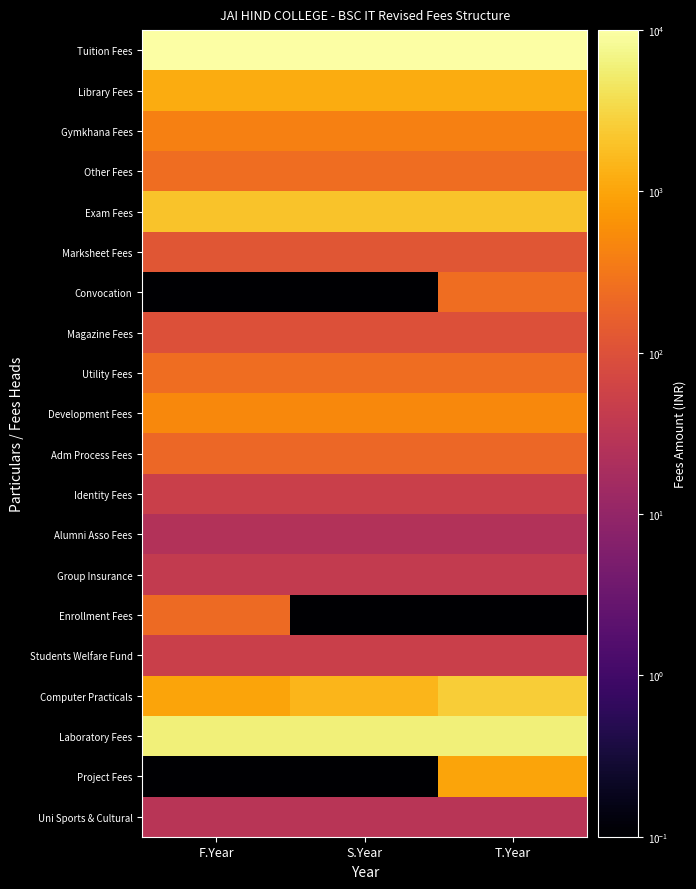

Rank the series at T.Year from highest to lowest value.

Tuition Fees, Laboratory Fees, Computer Practicals, Exam Fees, Library Fees, Project Fees, Development Fees, Gymkhana Fees, Other Fees, Convocation, Utility Fees, Adm Process Fees, Marksheet Fees, Magazine Fees, Identity Fees, Students Welfare Fund, Group Insurance, Uni Sports & Cultural, Alumni Asso Fees, Enrollment Fees